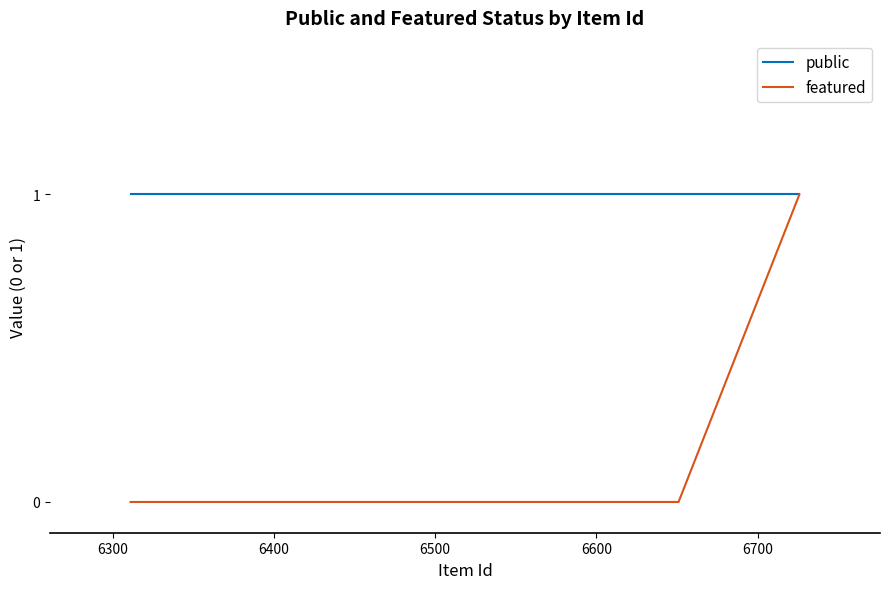

List the series in order of their overall mean, highest first.

public, featured